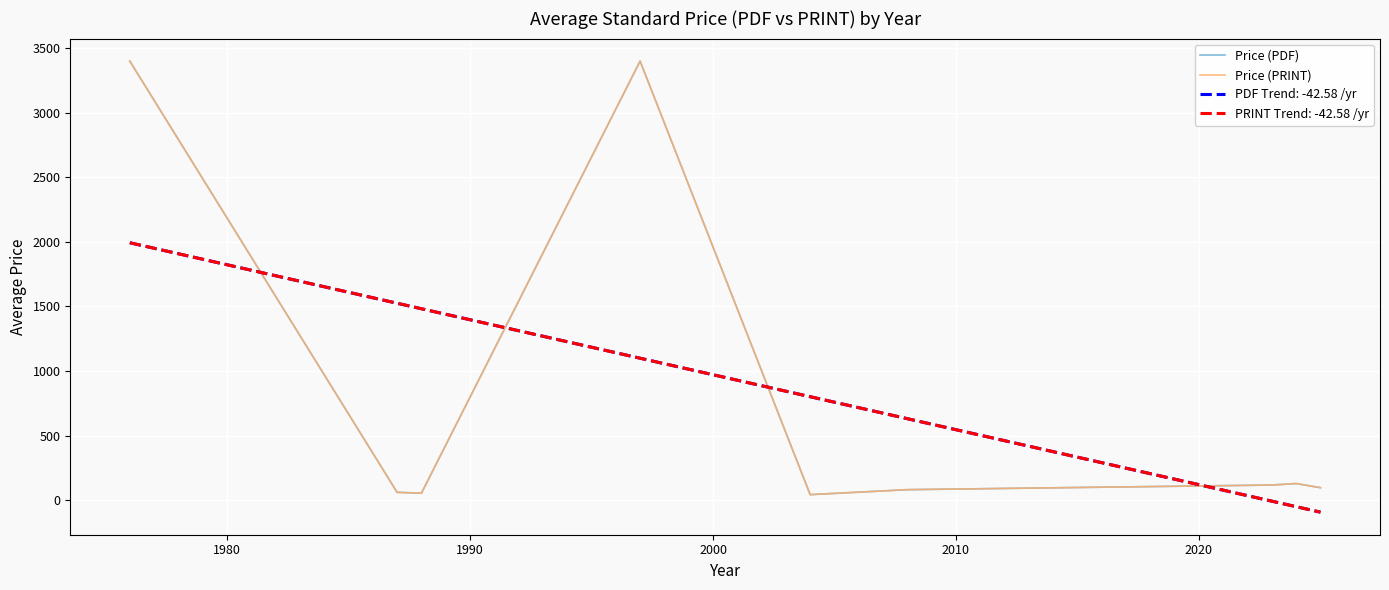

Is this an area chart (filled region under the line)?

No